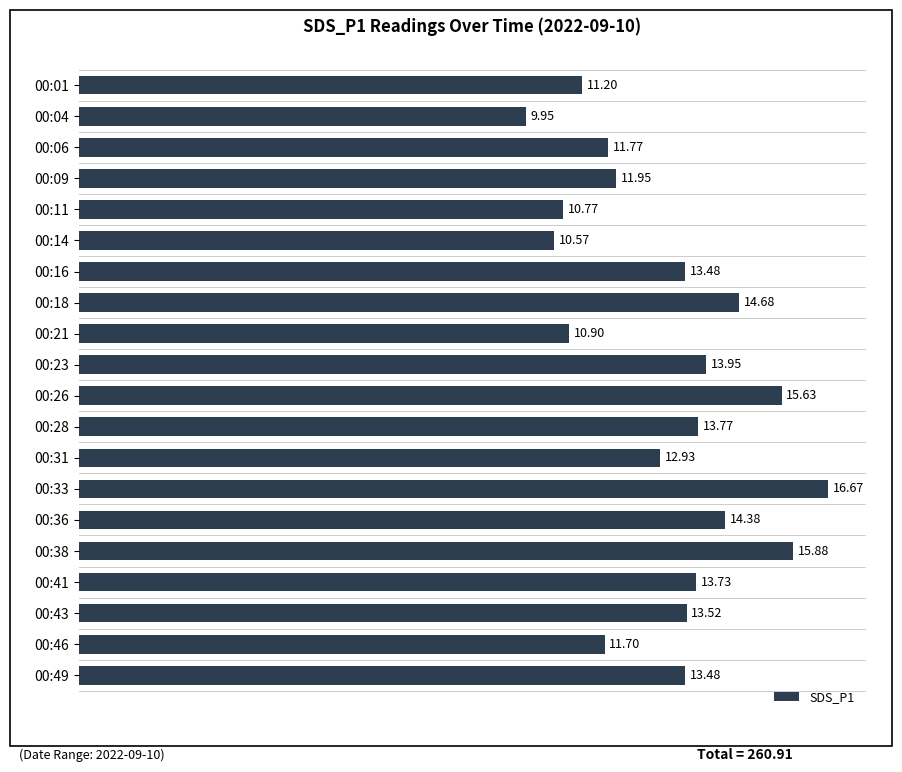

What is the difference between the maximum and minimum values?

6.7